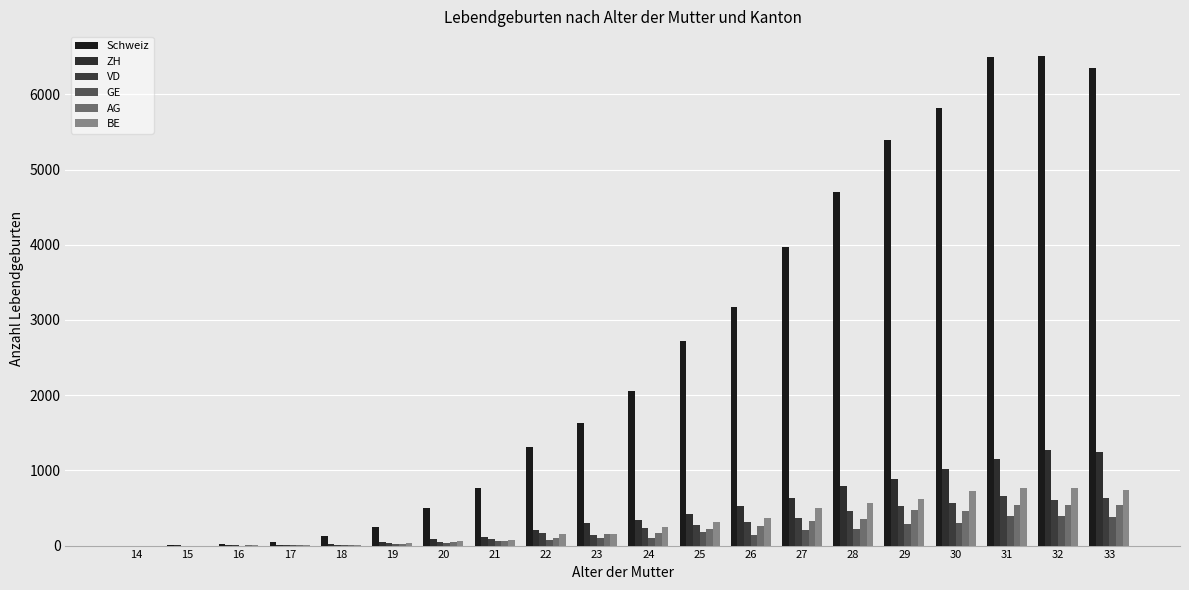

At which category is the sum across all series the highest?

32